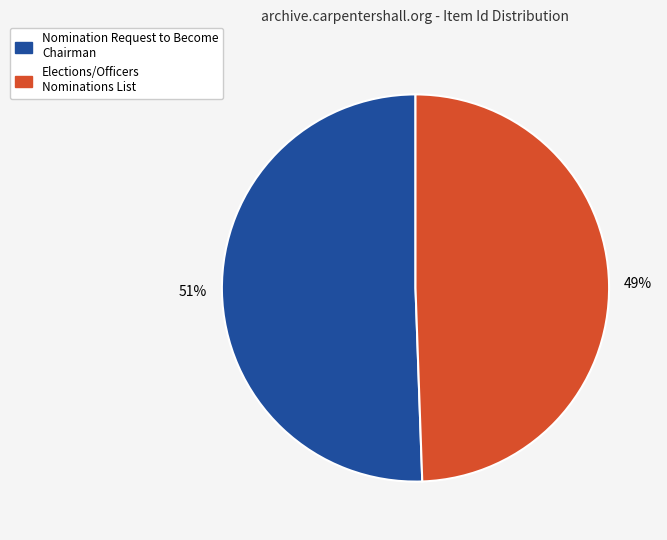

Is the sum of Elections/Officers Nominations List and Nomination Request to Become Chairman greater than half?

Yes